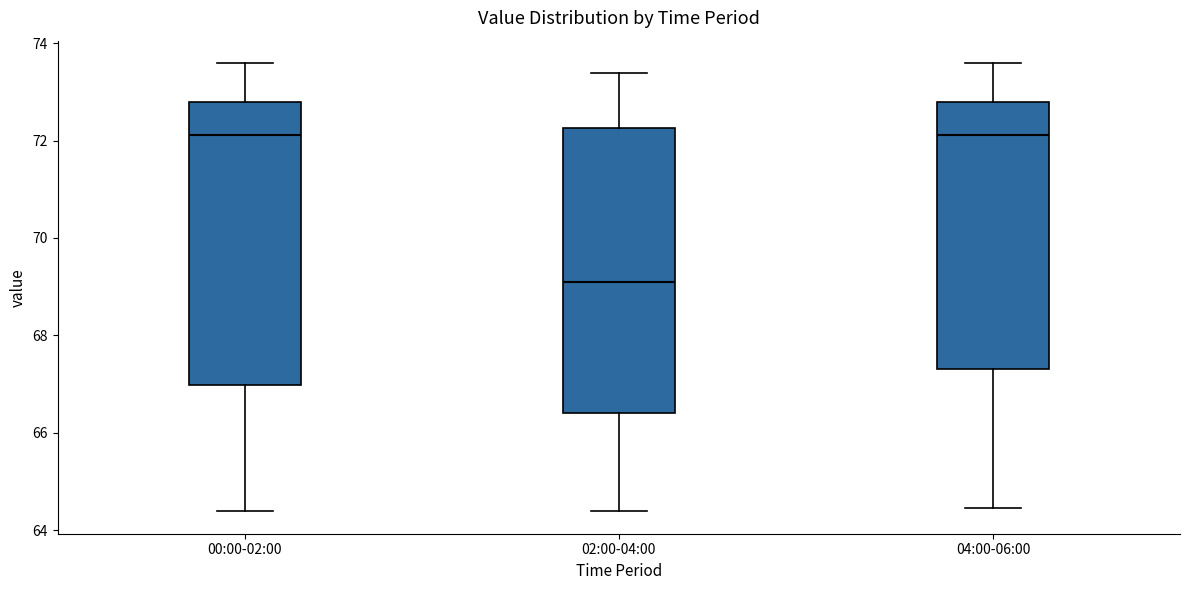

Reading left to right, transcribe this box plot: for each box, give where its median line is, the range the box spans, and where its two whiskers end, as read against the y-axis. The values are not printed on the chart, so give them approximately, as read against the axis.

00:00-02:00: median 72.2, box 67.0 to 72.8, whiskers 64.4 to 73.6
02:00-04:00: median 69.2, box 66.4 to 72.2, whiskers 64.4 to 73.4
04:00-06:00: median 72.2, box 67.4 to 72.8, whiskers 64.4 to 73.6